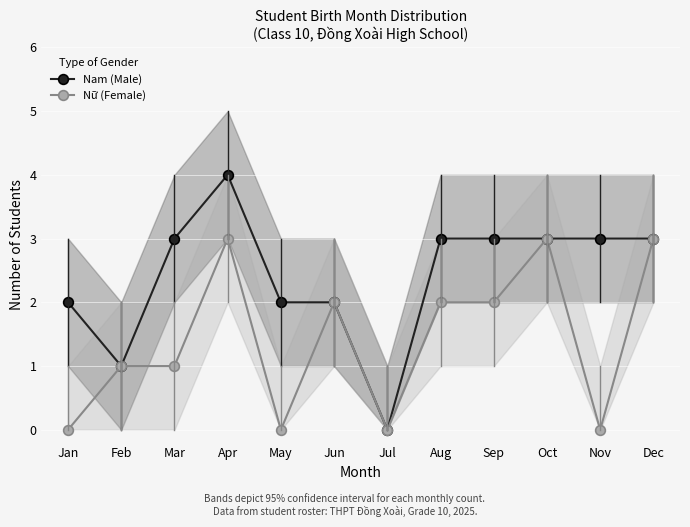

At which category does Nữ (Female) reach its first local valley?

May